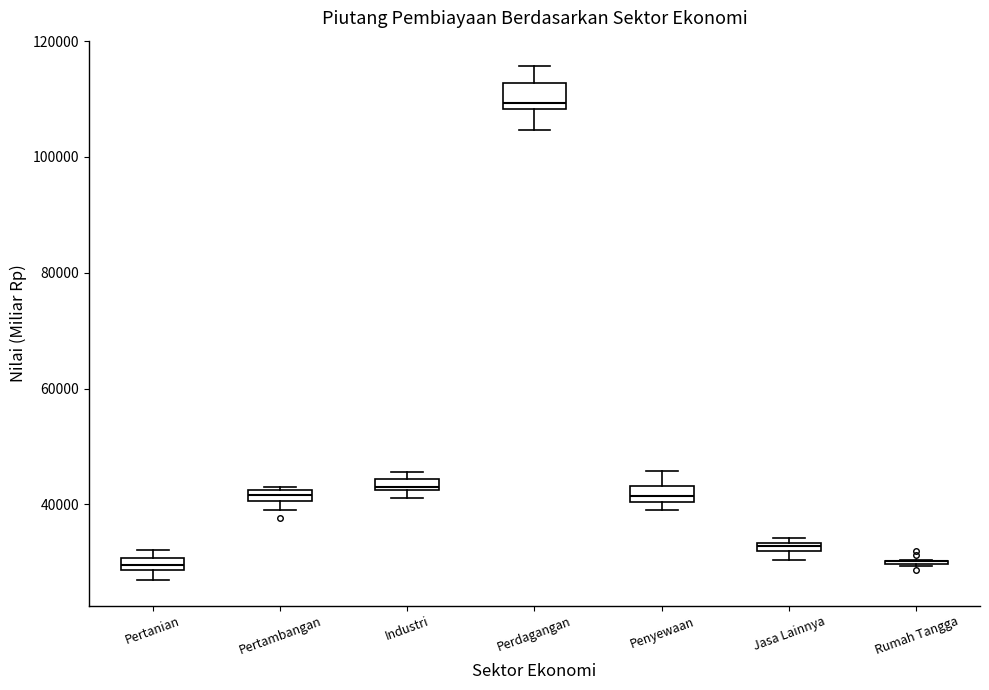

Where is the upper edge of the box for Industri on the y-axis? The values are not printed on the chart, so give them approximately, as read against the axis.

44000